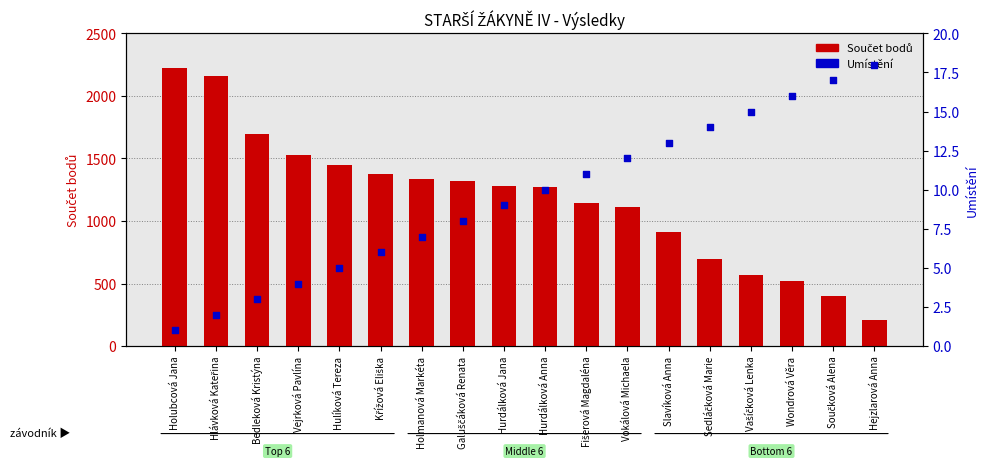

At which category is the sum across all series the highest?

Holubcová Jana